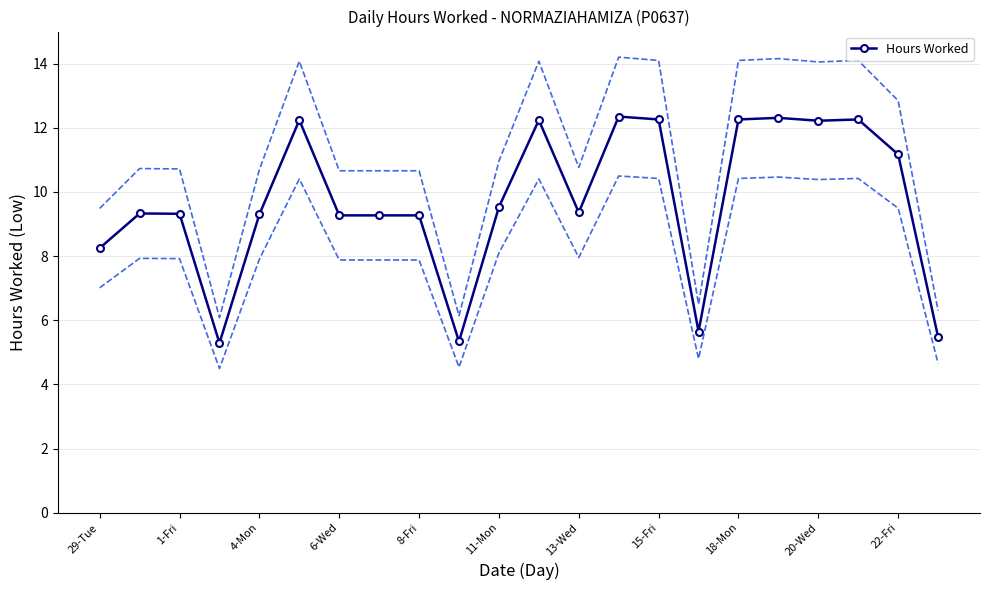

The value of Hours Worked at 18-Mon is 3.7. True or false?

False